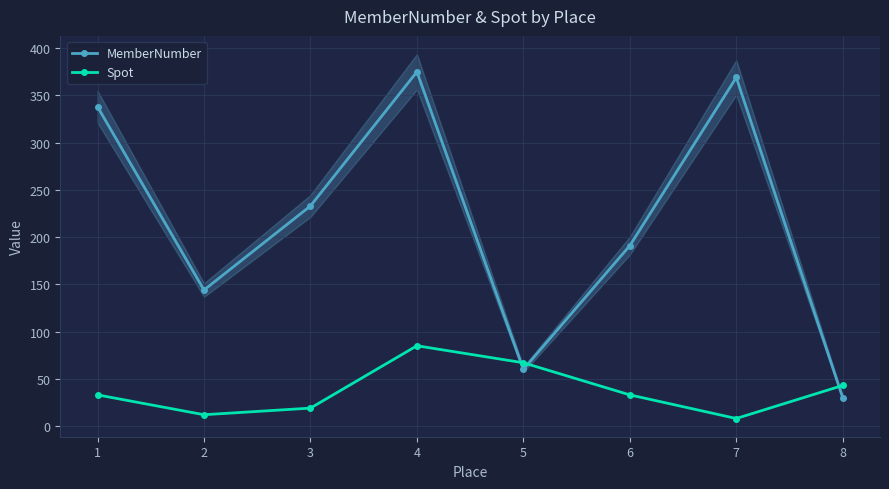

Where do Spot and MemberNumber first cross each other?

4 and 5